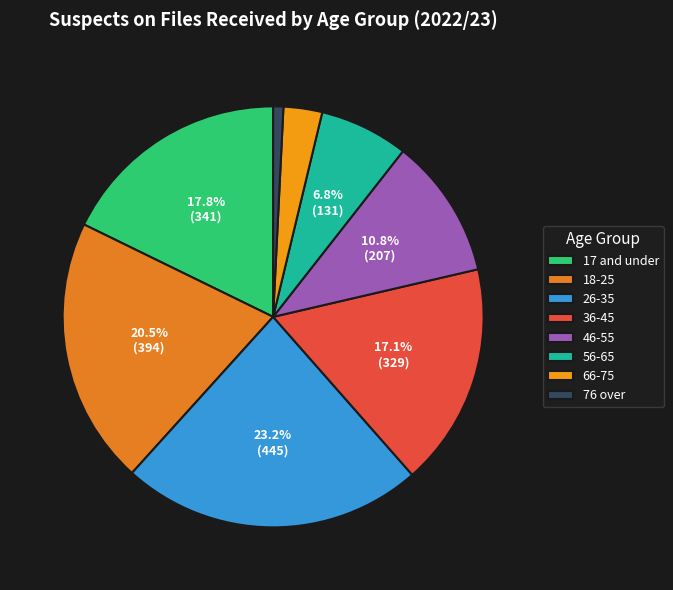

Is there any slice that represents more than half of the pie?

No